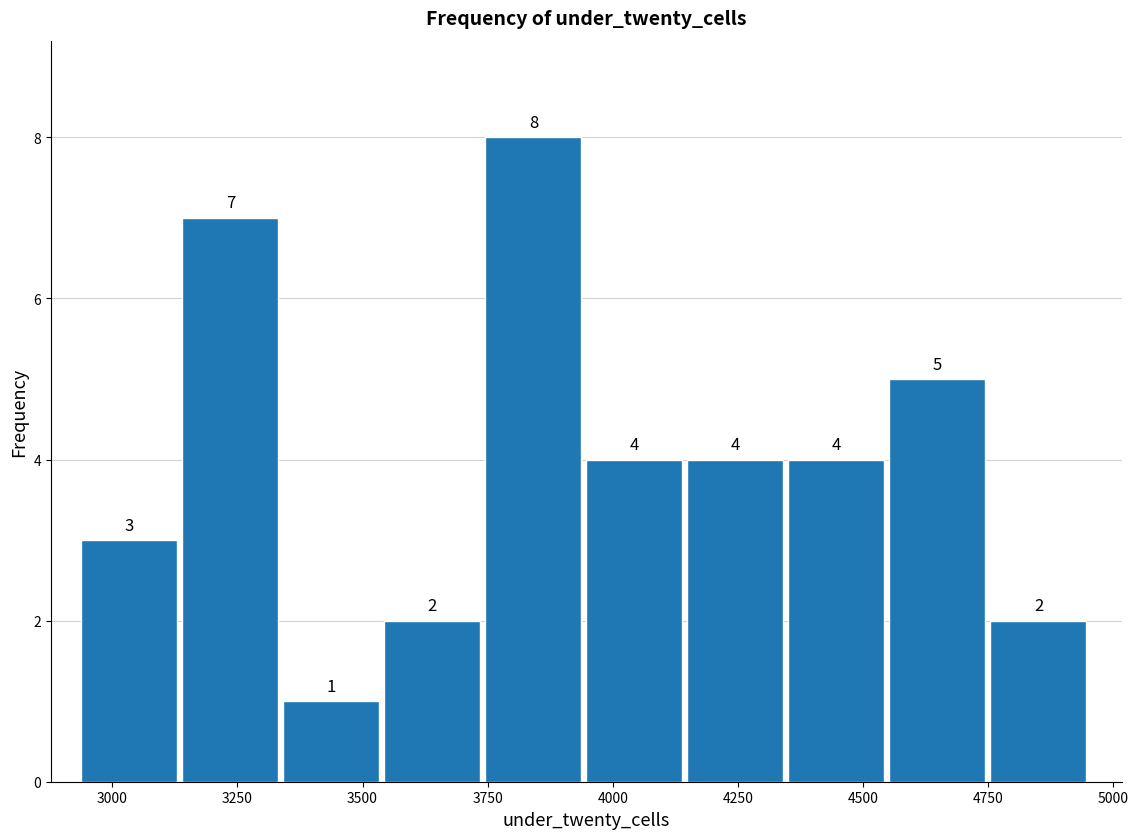

Reading left to right, transcribe this chart: for each bar, give the range it covers on the x-axis and its height. The bar edges are not printed on the chart, so give them approximately, as read against the axis.

2950 to 3150: 3
3150 to 3350: 7
3350 to 3550: 1
3550 to 3750: 2
3750 to 3950: 8
3950 to 4150: 4
4150 to 4350: 4
4350 to 4550: 4
4550 to 4750: 5
4750 to 4950: 2